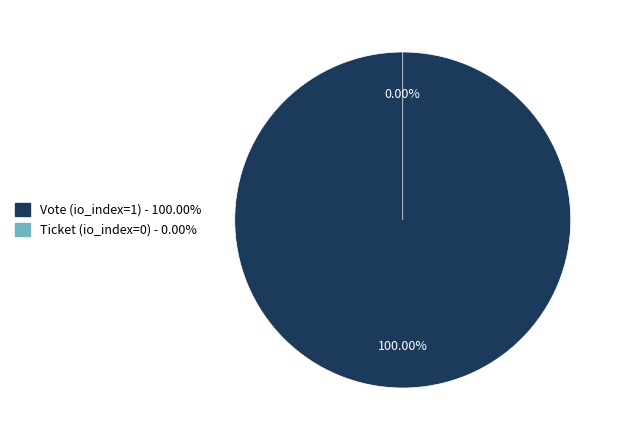

To the nearest percent, what is the difference between the Vote (io_index=1) and Ticket (io_index=0) slice percentages?

100%